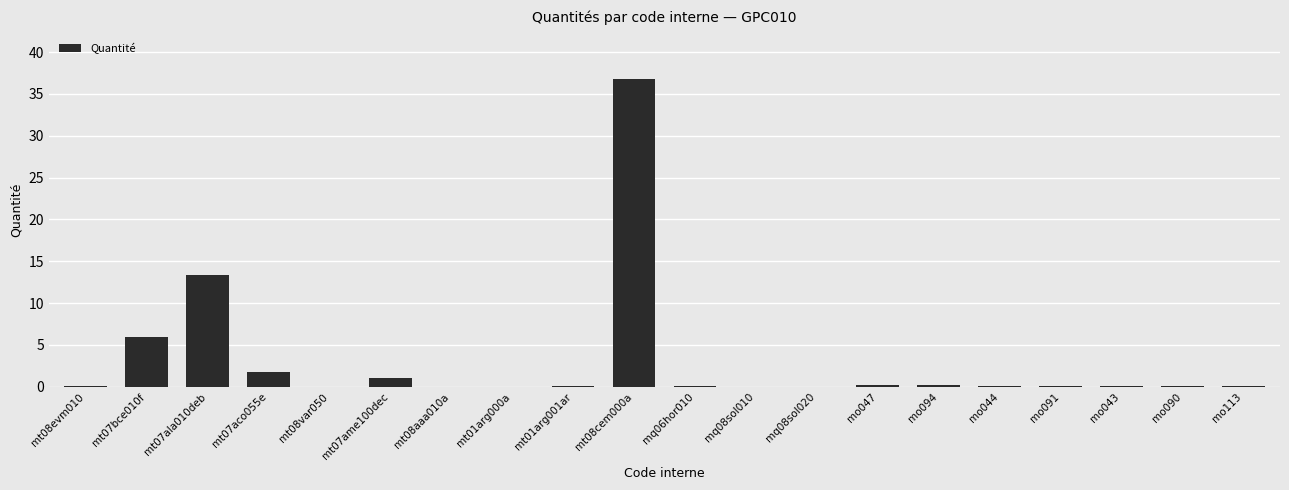

Read the value at mt07ala010deb.

13.4